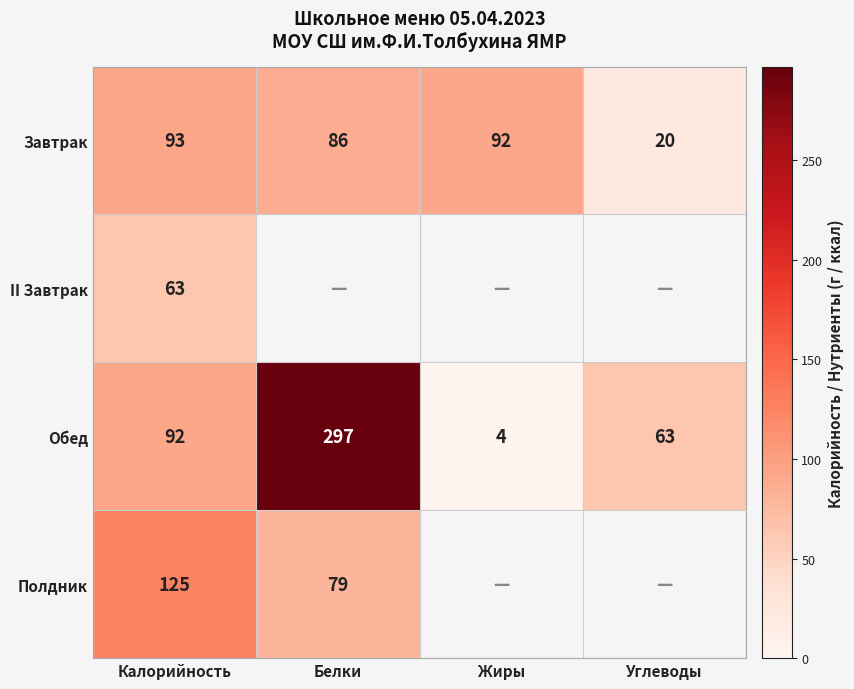

Is the value of Полдник at Калорийность greater than the value of Обед at Жиры?

Yes